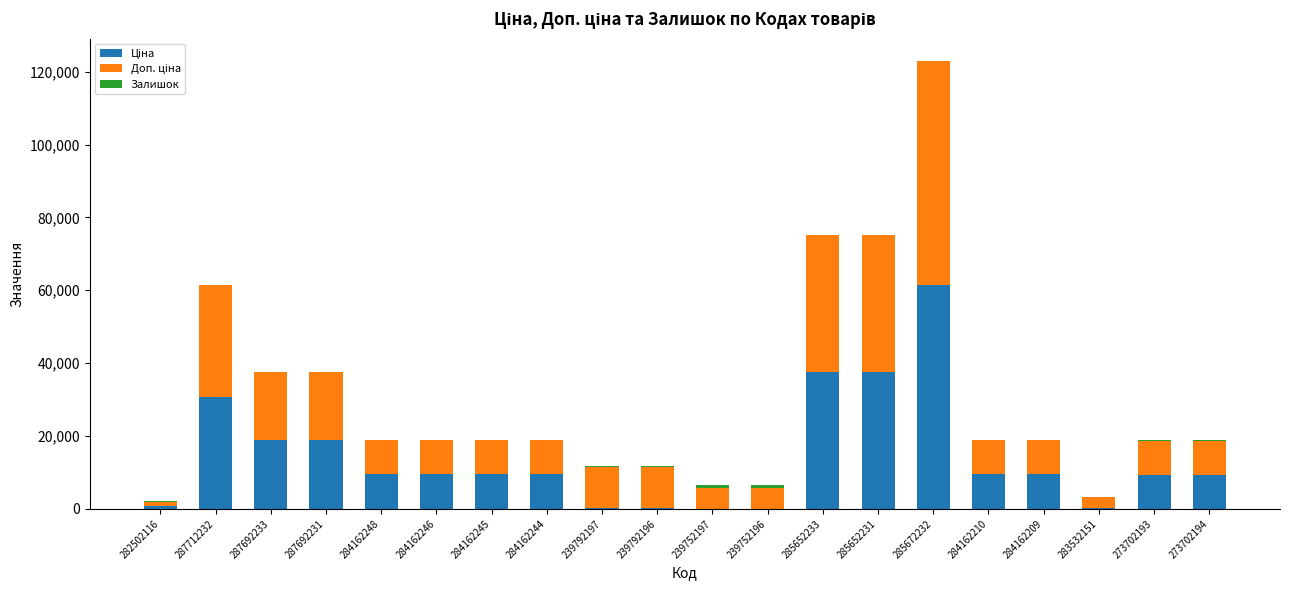

What is the total value across all series at 284162244?

18962.1